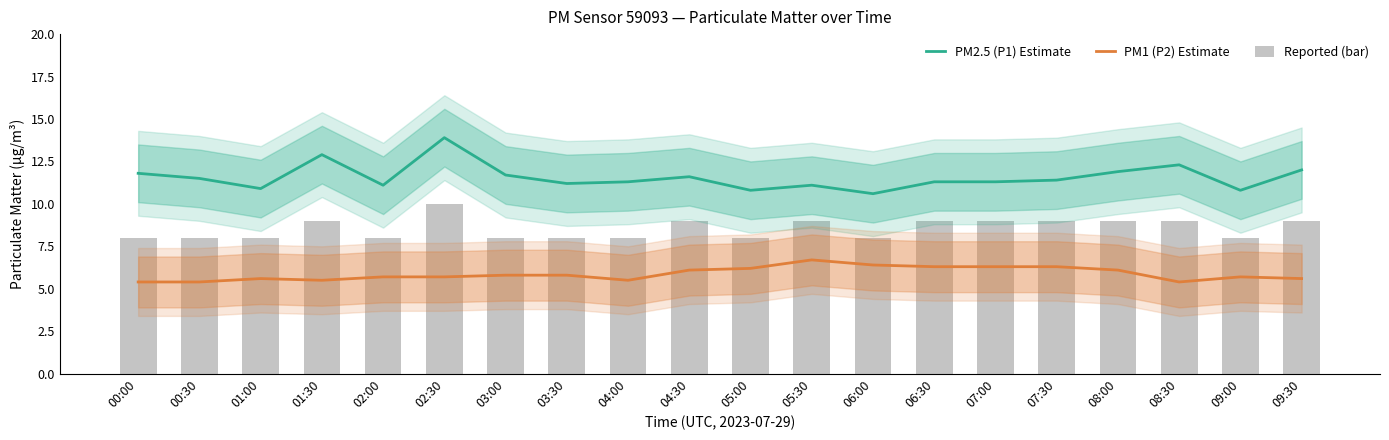

The value of PM2.5 (P1) Estimate at 06:00 is 10.6. True or false?

True